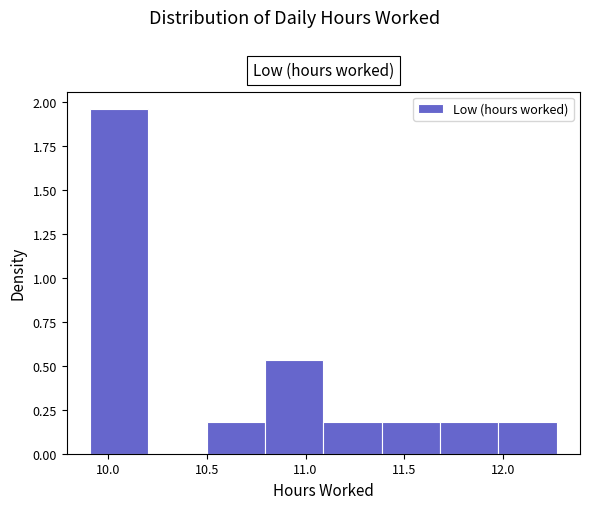

Reading left to right, transcribe this chart: for each bar, give the range it covers on the x-axis and its height. Neither the bar edges nor the heights are printed on the chart, so give them approximately, as read against the axes.

9.910 to 10.205: 1.95
10.205 to 10.500: 0
10.500 to 10.795: 0.20
10.795 to 11.090: 0.55
11.090 to 11.385: 0.20
11.385 to 11.680: 0.20
11.680 to 11.975: 0.20
11.975 to 12.270: 0.20